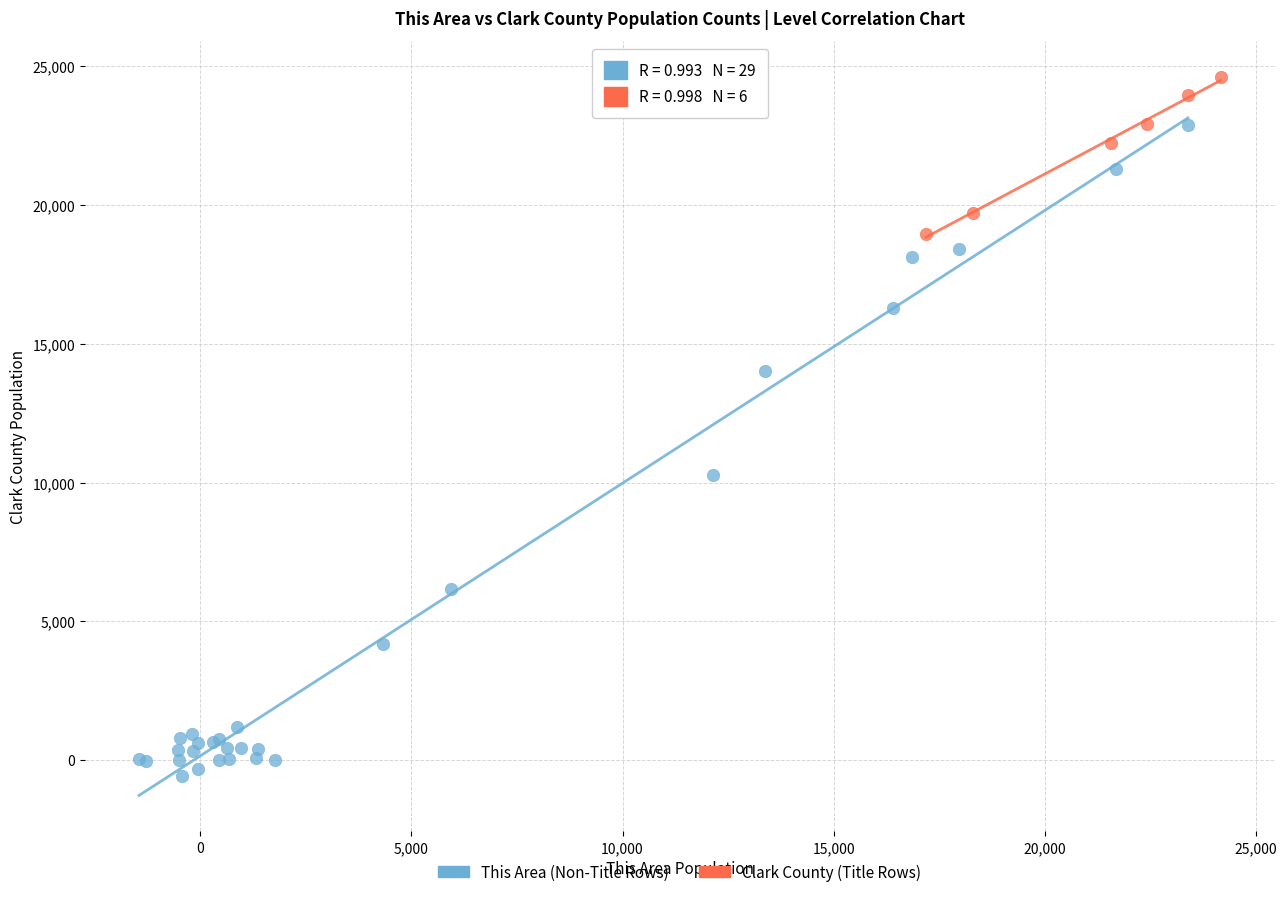

What are all the series names shown in the legend?

This Area (Non-Title Rows), Clark County (Title Rows)